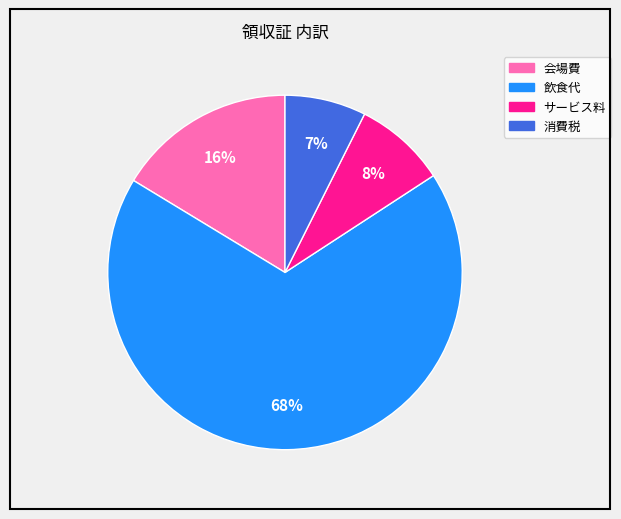

What percentage is the 消費税 slice, to the nearest percent?

7%